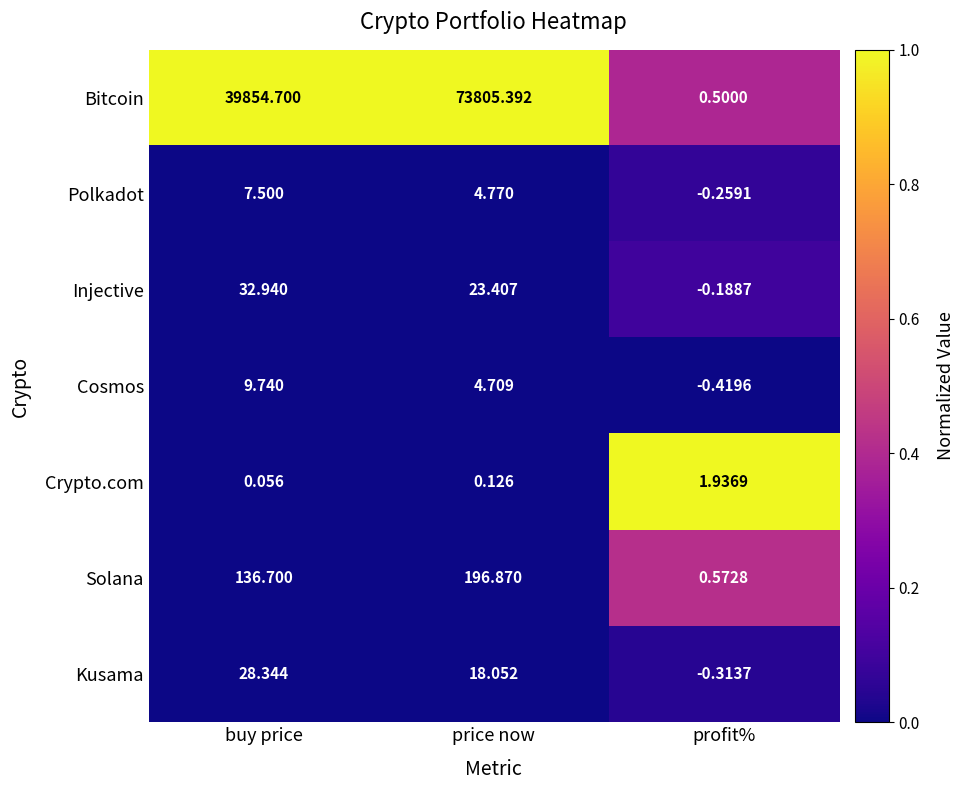

Rank the categories by Cosmos value from lowest to highest.

profit%, price now, buy price